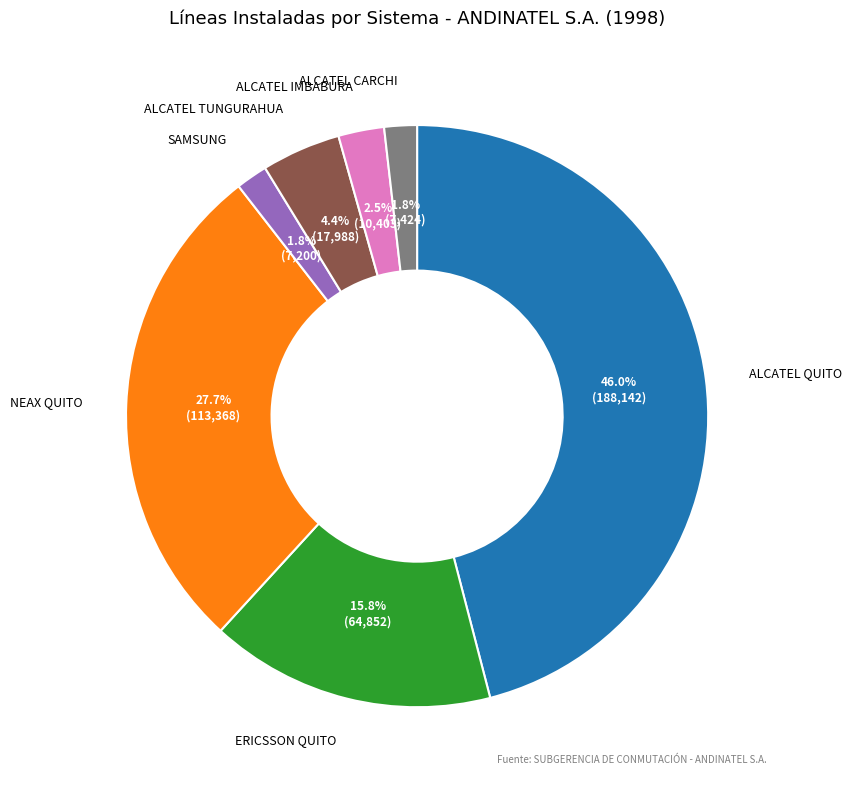

Is there any slice that represents more than half of the pie?

No